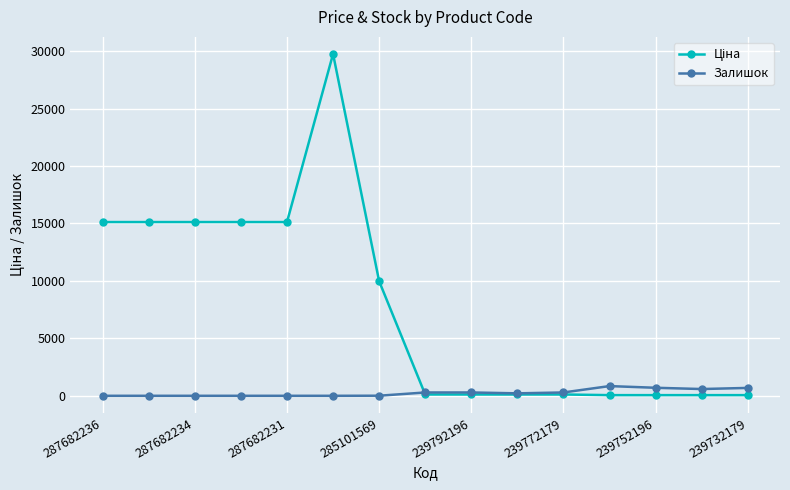

What is the difference between the maximum and minimum values in the Залишок series?

845.0